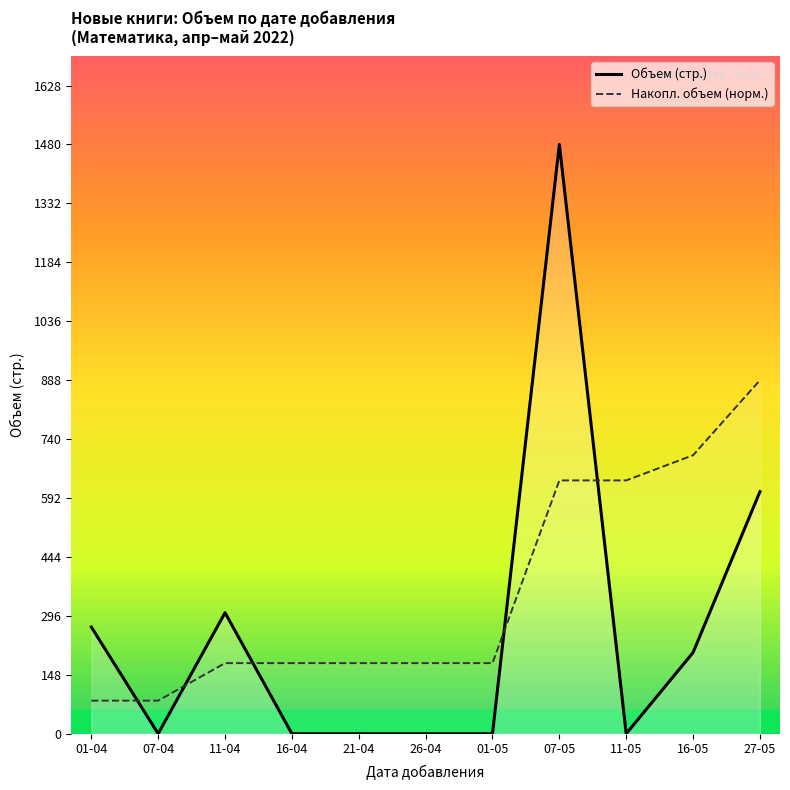

At which category is the sum across all series the highest?

07-05